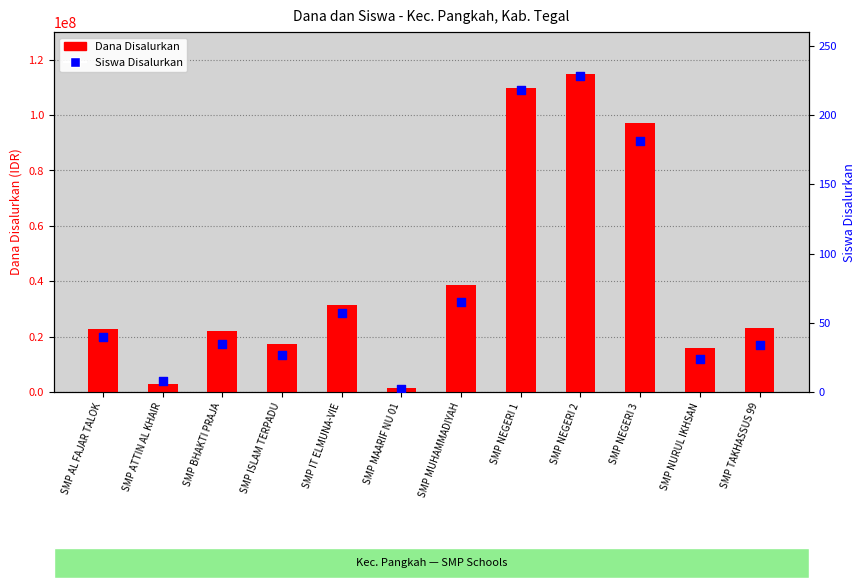

What is the total value across all series at SMP NEGERI 3?

97125181